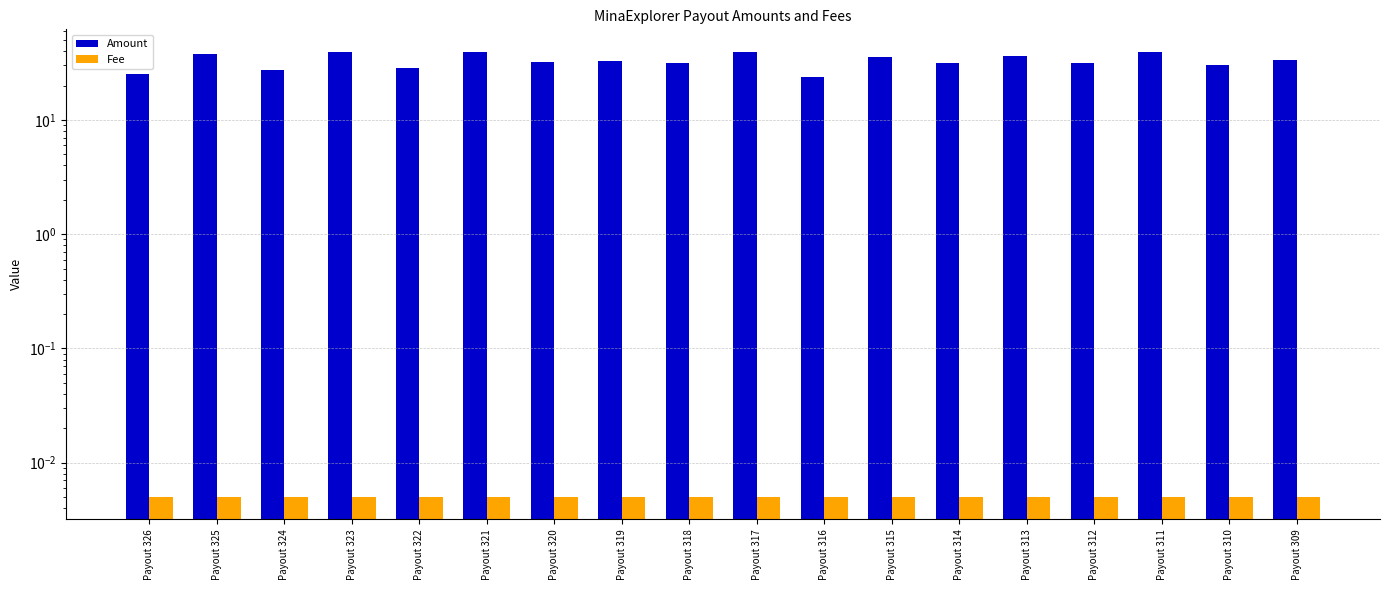

Which series has the largest total across all categories?

Amount